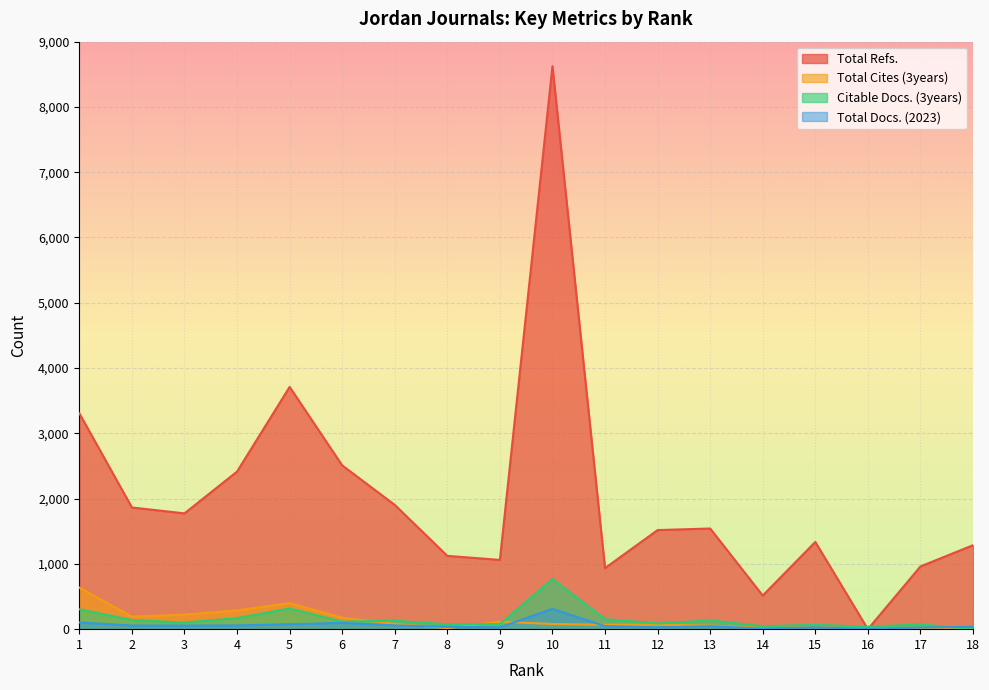

The Citable Docs. (3years) series shows 195 at 7. True or false?

False